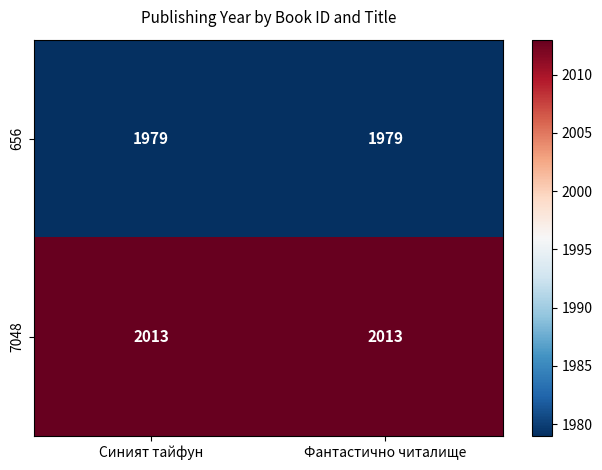

Reading left to right, extract all data points from this chart.

656: 1979	1979
7048: 2013	2013